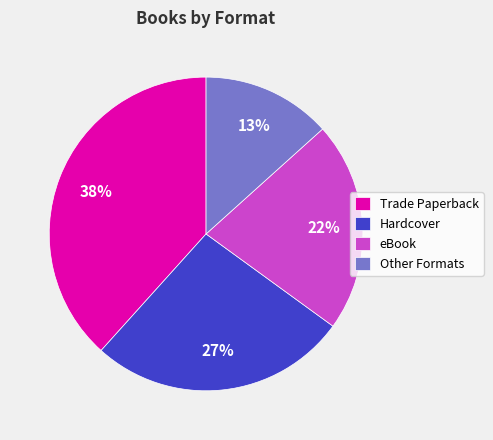

What is the ratio of the value at Other Formats to the value at eBook?

0.6